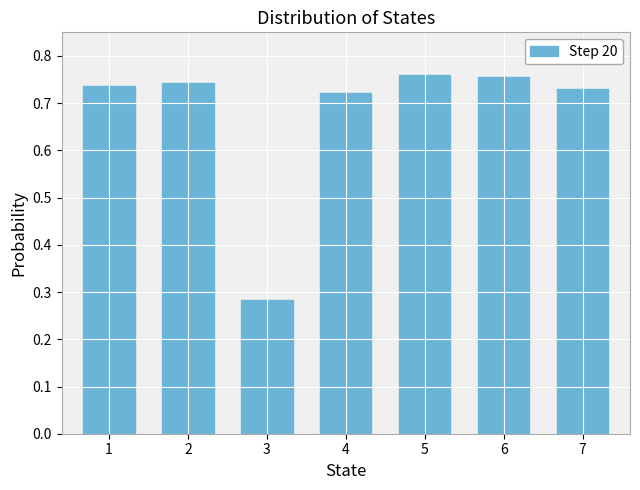

What is the difference between the maximum and minimum values?

0.5